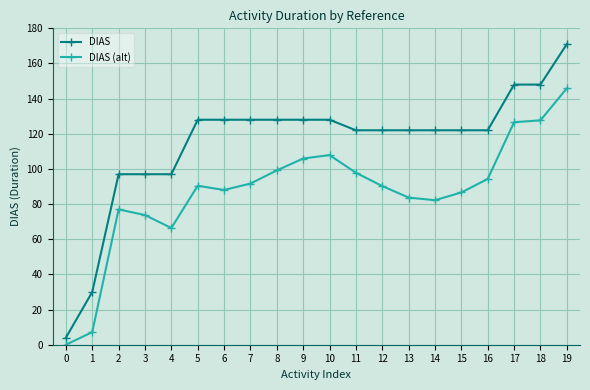

Which label corresponds to the largest value in the chart?

19